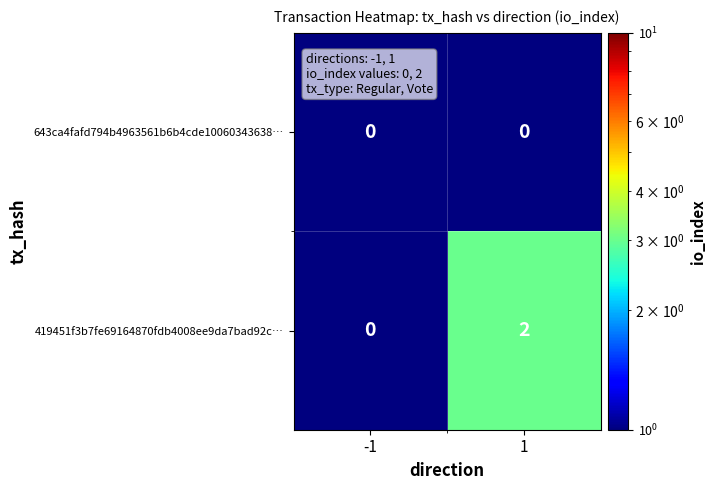

Reading left to right, transcribe all the data shown in this chart.

643ca4fafd794b4963561b6b4cde10060343638…: 0	0
419451f3b7fe69164870fdb4008ee9da7bad92c…: 0	2